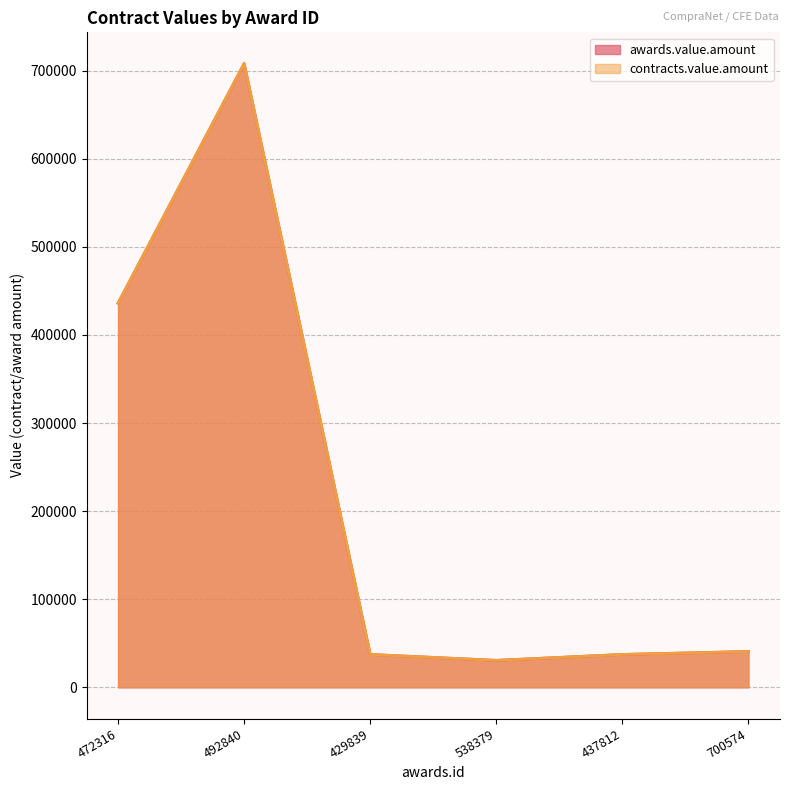

What is the total value across all series at 700574?

81360.0